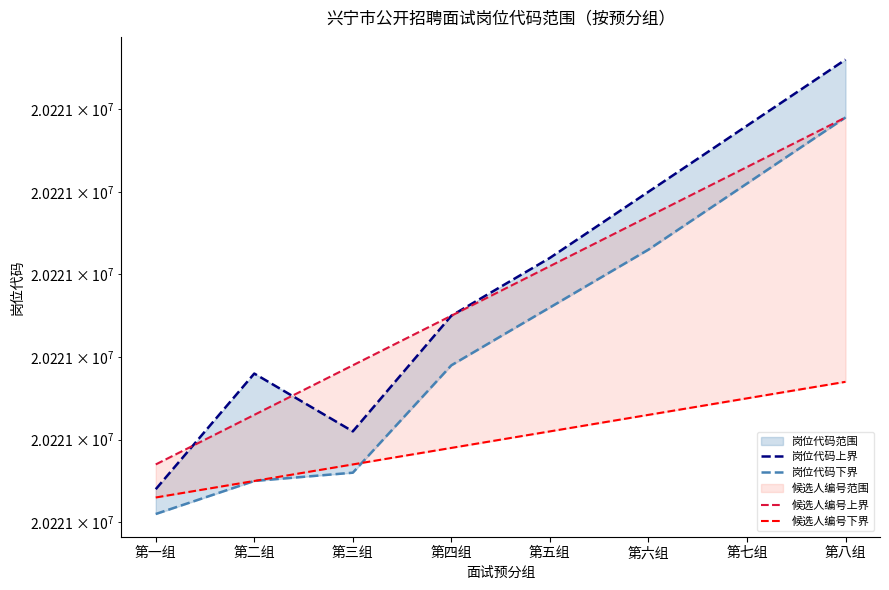

Is it true that 岗位代码下界 equals 33448766 at 第二组?

False